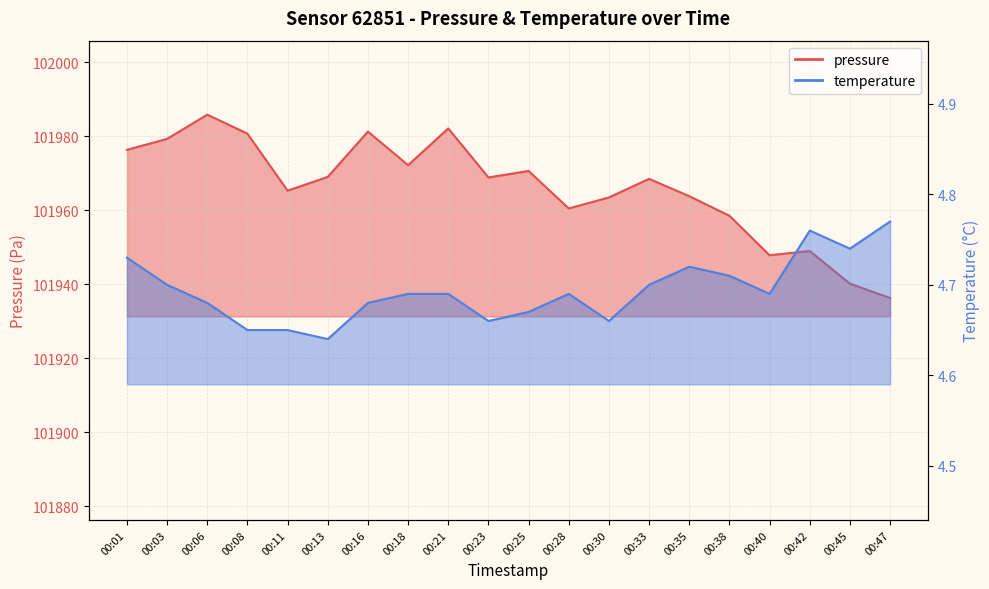

Rank the series at 00:42 from highest to lowest value.

pressure, temperature